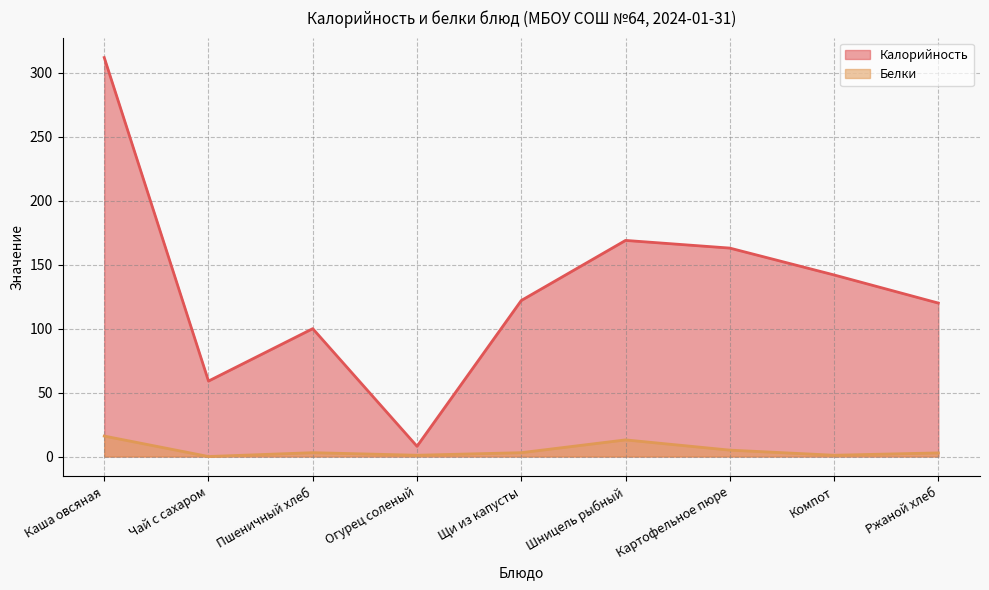

Is the value of Белки at Ржаной хлеб greater than the value of Калорийность at Картофельное пюре?

No